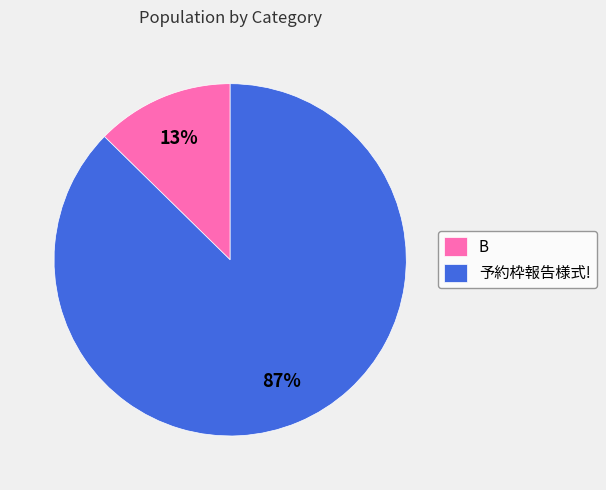

Which slice is the smallest?

B